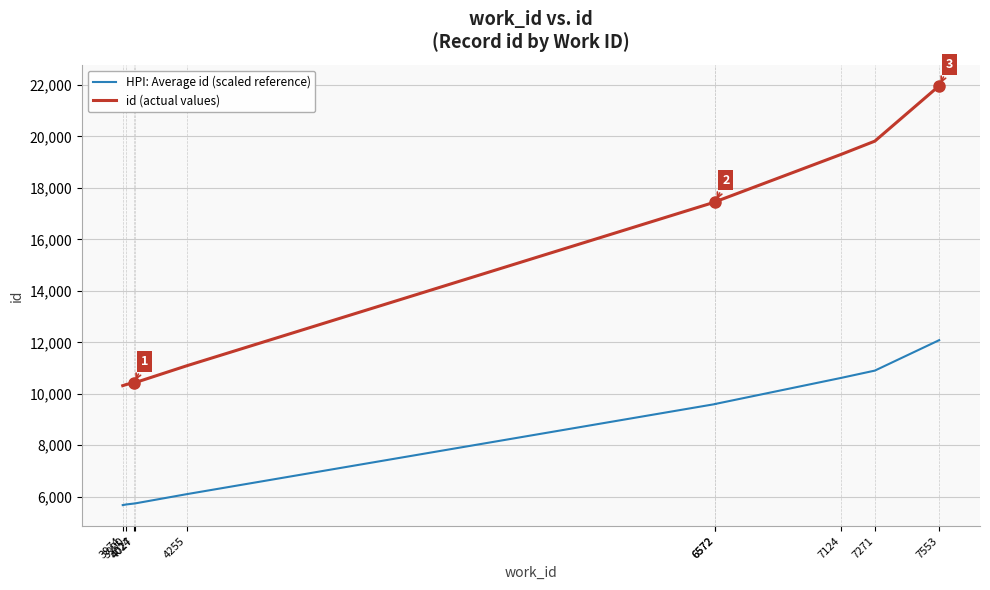

Reading left to right, extract all data points from this chart.

HPI: Average id (scaled reference): 5673.3	5698.6	5734.3	5736.5	6099.0	9600.8	9605.2	10618.3	10900.5	12083.5
id (actual values): 10315.0	10361.0	10426.0	10430.0	11089.0	17456.0	17464.0	19306.0	19819.0	21970.0